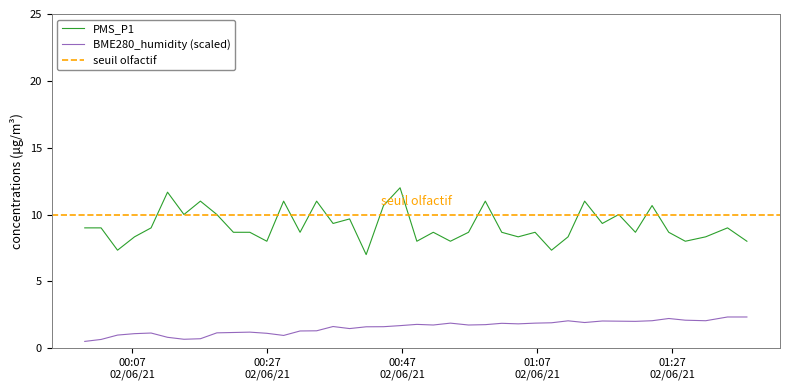

True or false: PMS_P1 and BME280_humidity (scaled) intersect in this chart.

False